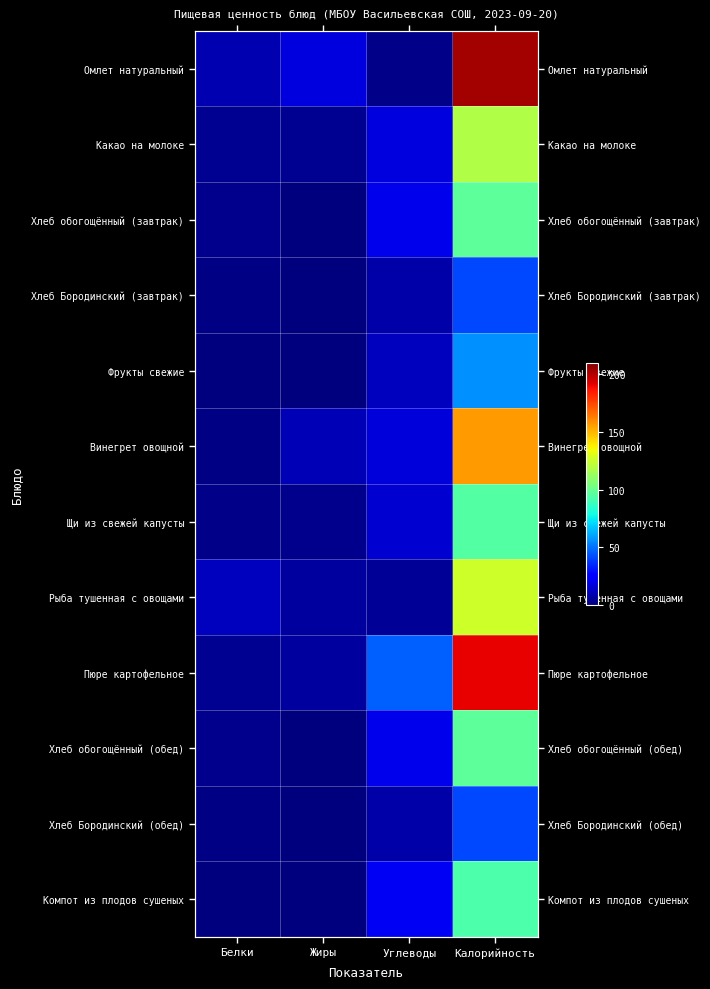

Which category has the highest value across all series?

Калорийность